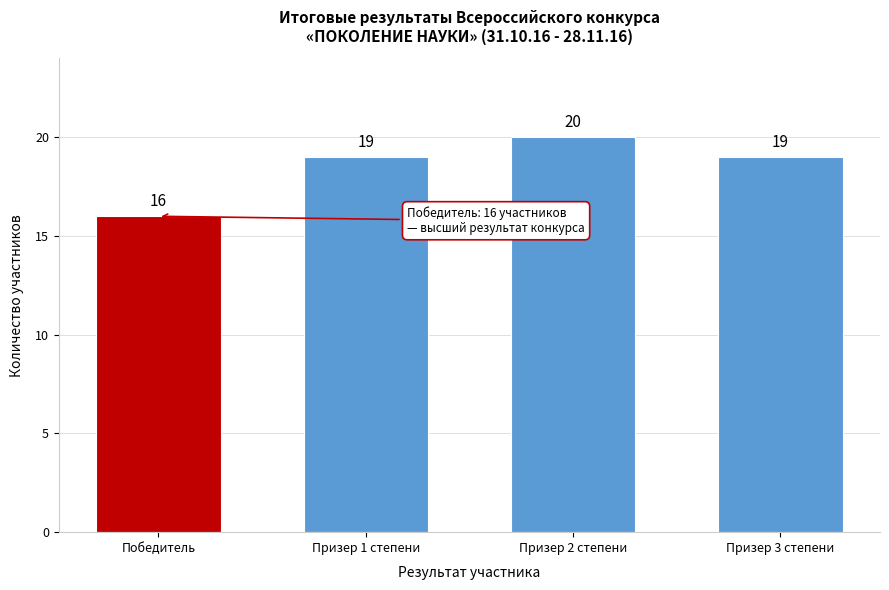

Reading right to left, transcribe all the data shown in this chart.

19	20	19	16